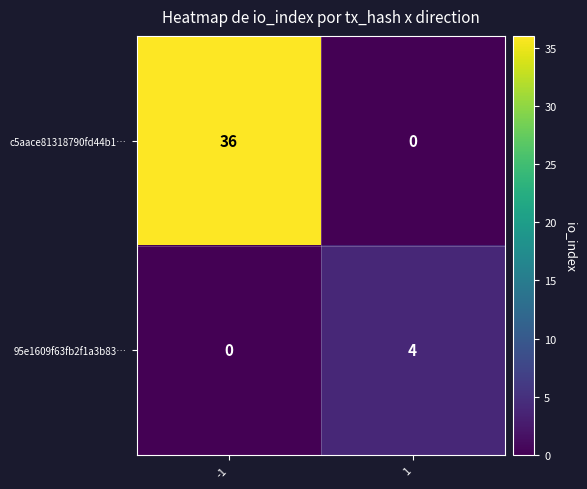

Count the number of data series in this chart.

2